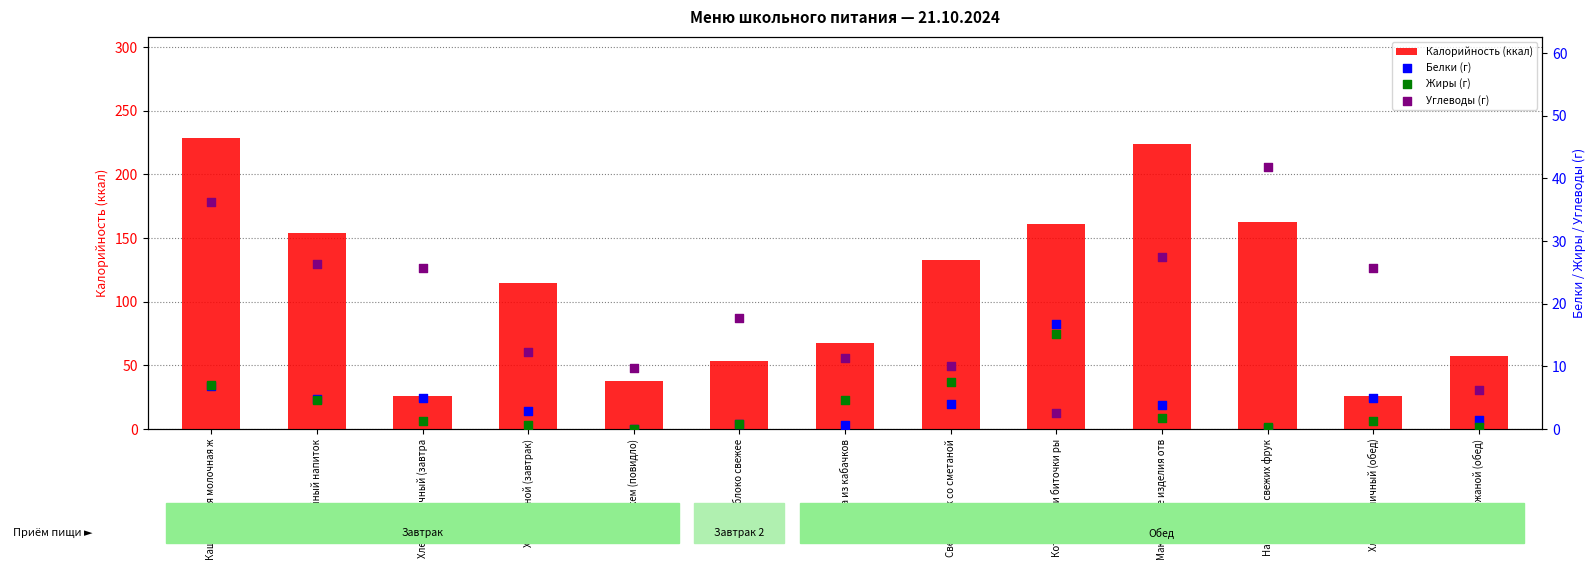

Which series has the largest total across all categories?

Калорийность (ккал)